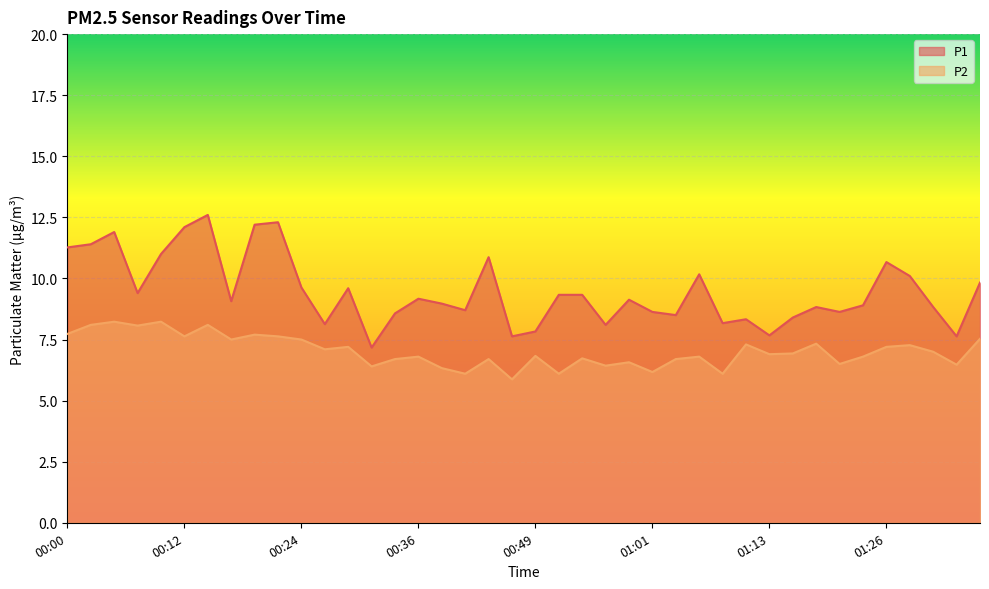

What is the label of the 35th point from the left?

01:23